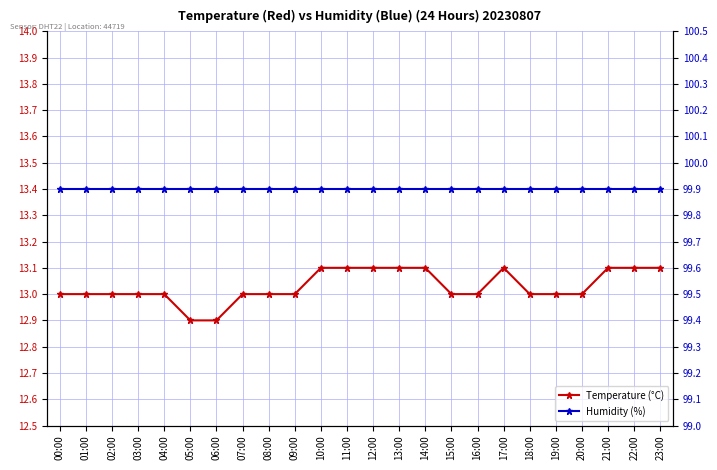

True or false: Temperature (°C) and Humidity (%) cross at least once.

False